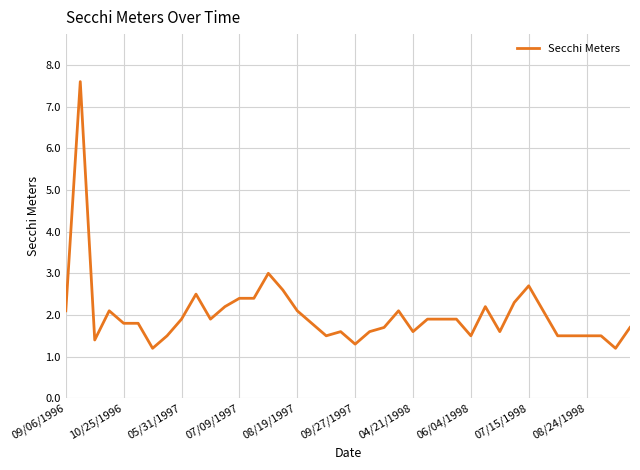

What is the smallest value displayed?

1.2